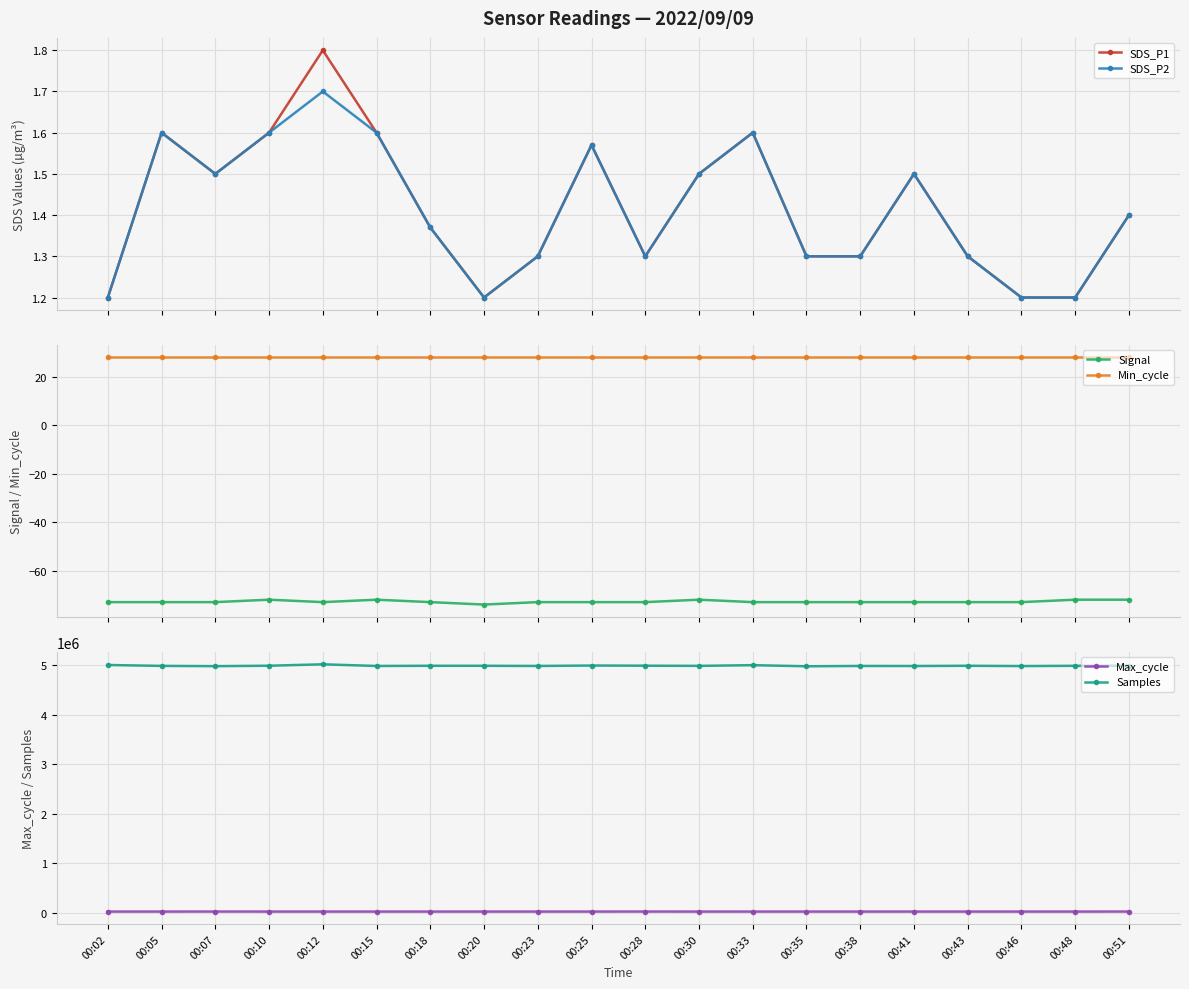

At which category does the chart reach its minimum across all series?

00:20